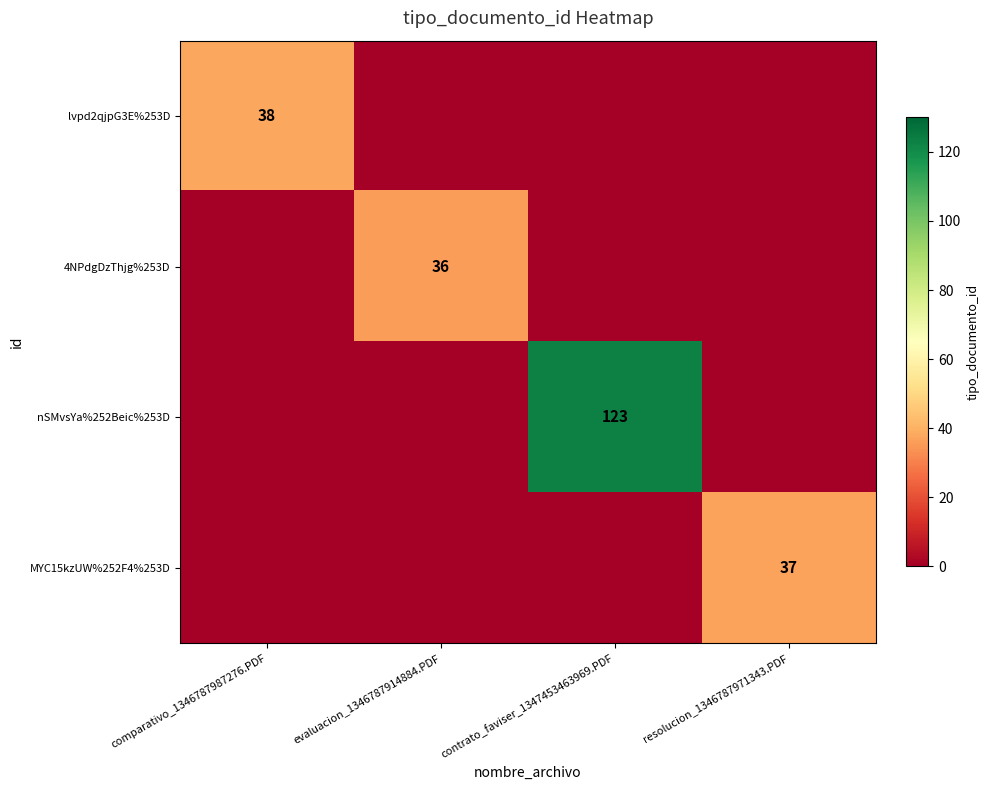

True or false: lvpd2qjpG3E%253D has a value of 24 at comparativo_1346787987276.PDF.

False